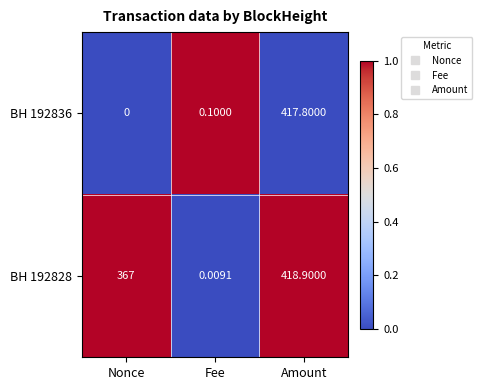

At which label does BH 192836 reach its minimum?

Nonce